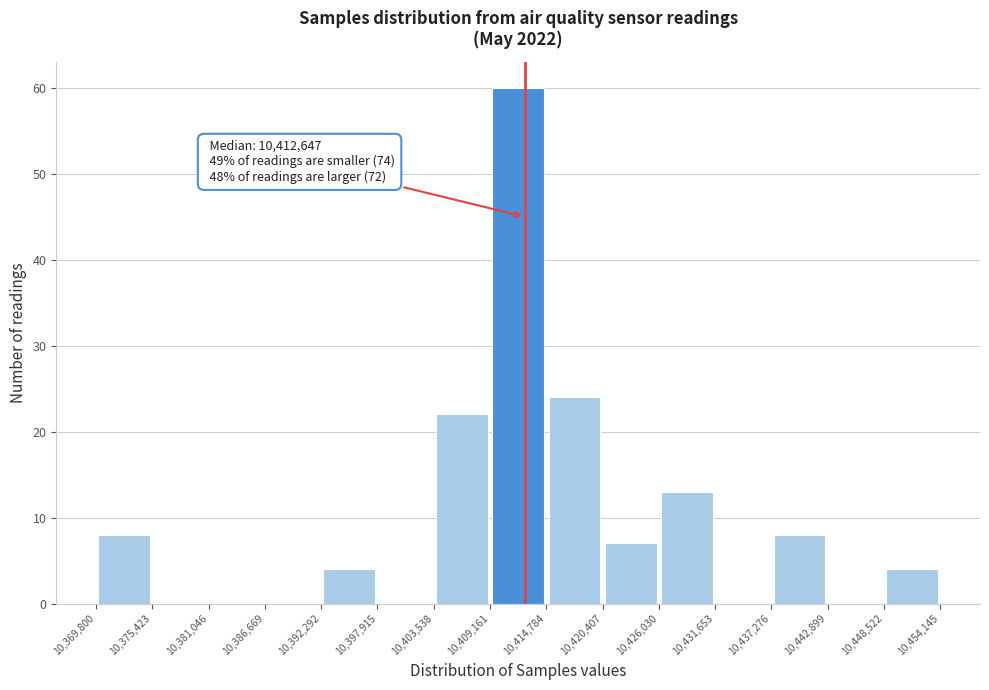

Which range on the x-axis has the tallest bar?

10,409,161 to 10,414,784